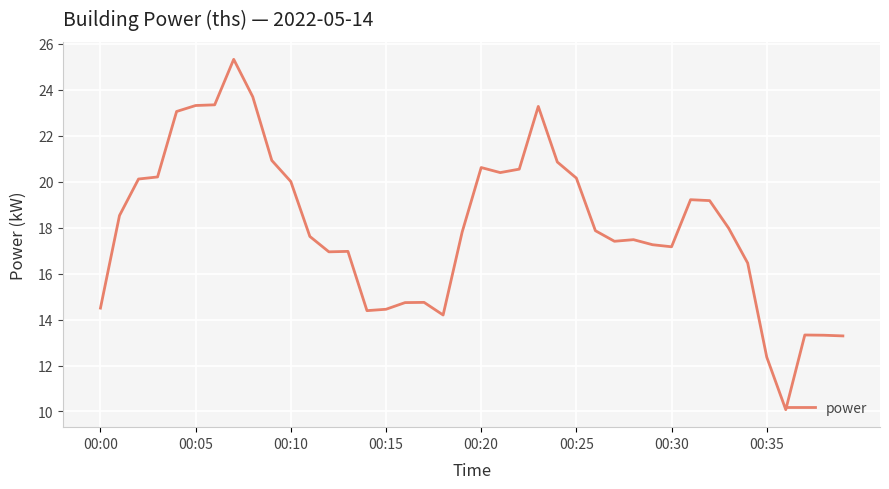

What is the maximum value shown in the chart?

25.3